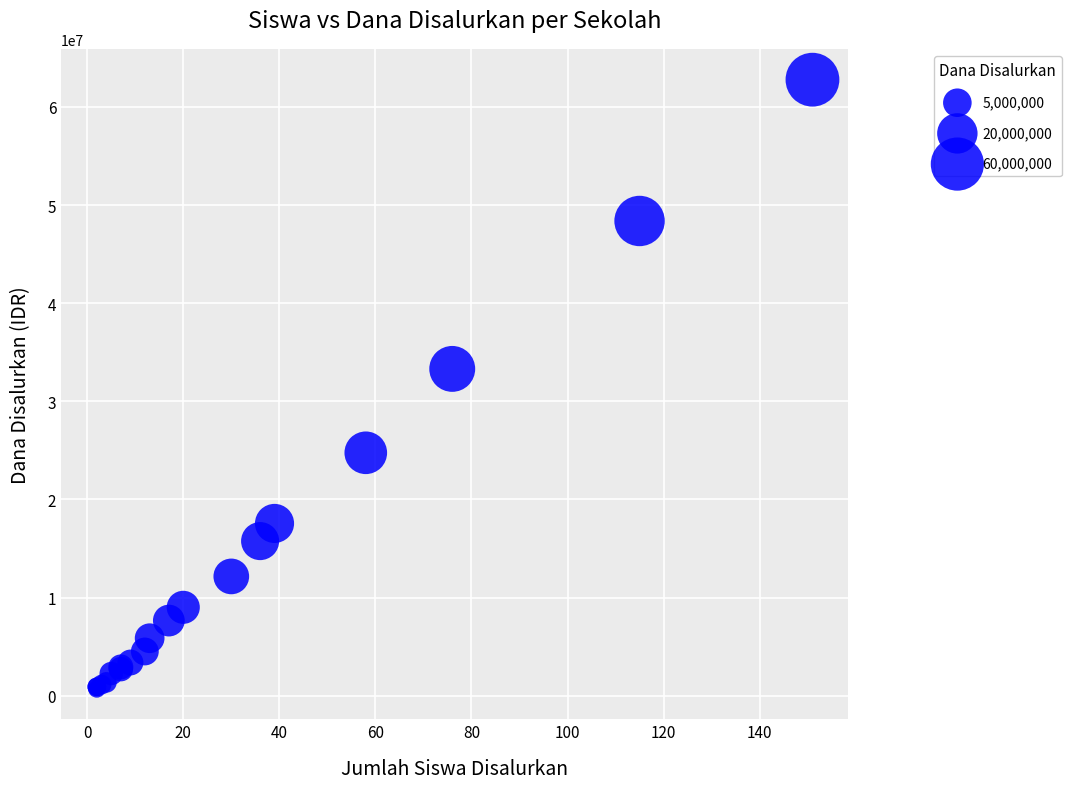

What Y value in the scatter plot is closest to 31725000?

33300000